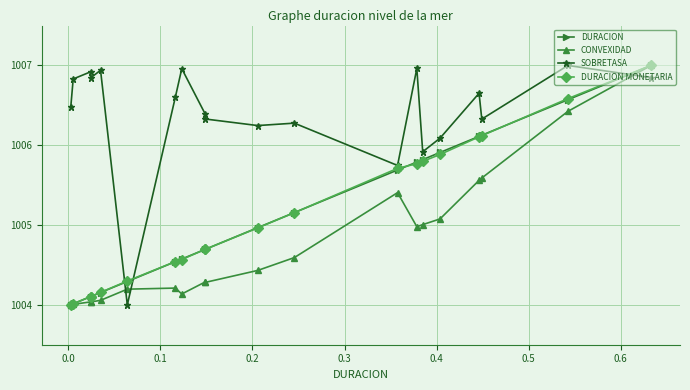

Which series ends up on top after the final intersection of DURACION and SOBRETASA?

DURACION